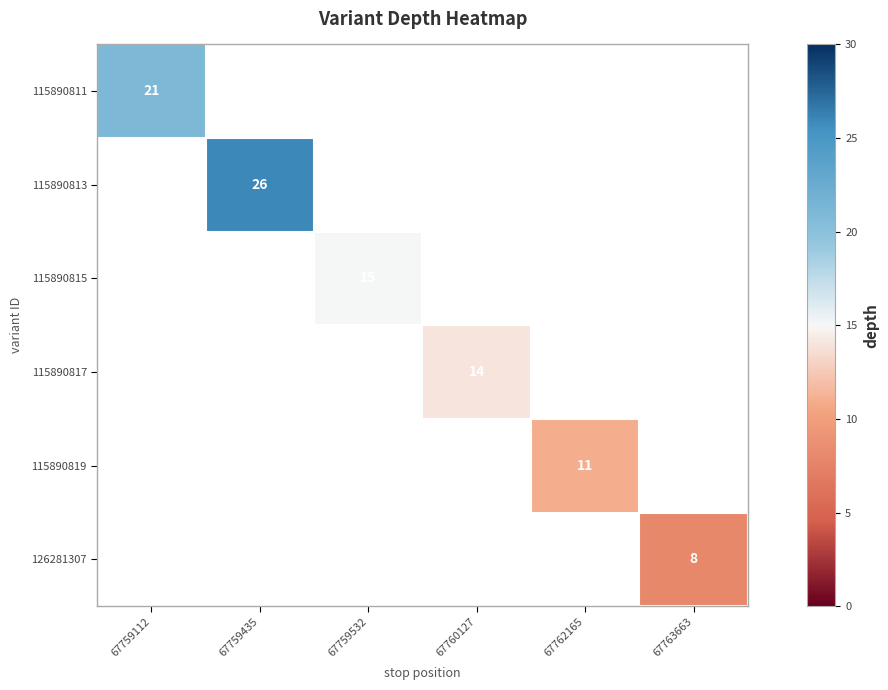

Is it true that 115890819 equals 5 at 67762165?

False